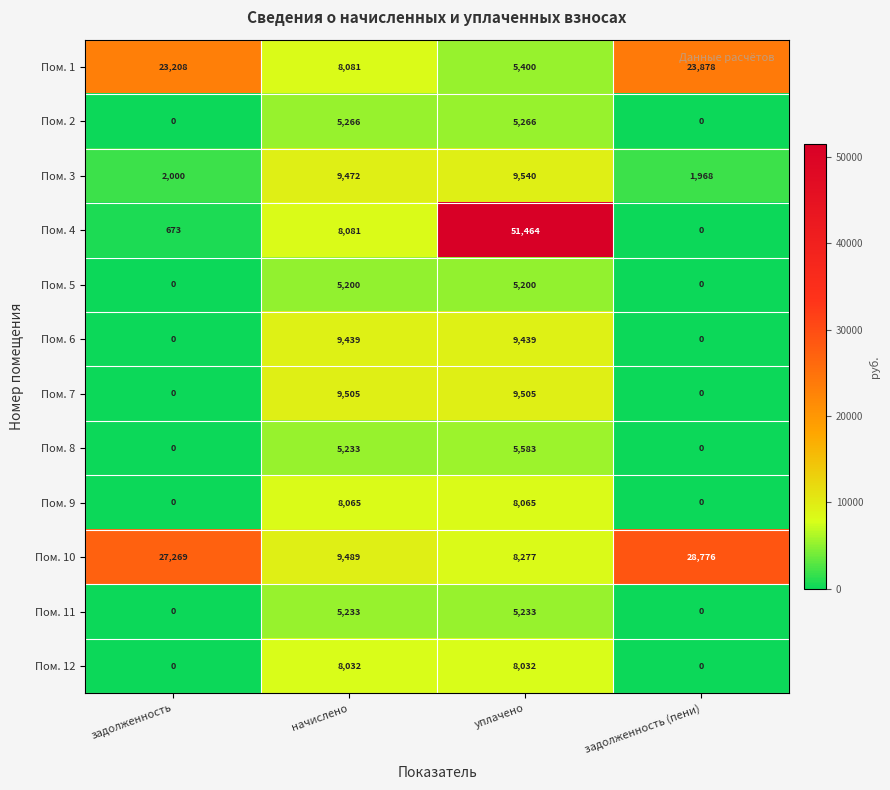

What is the approximate value of Пом. 5 at начислено?

5200